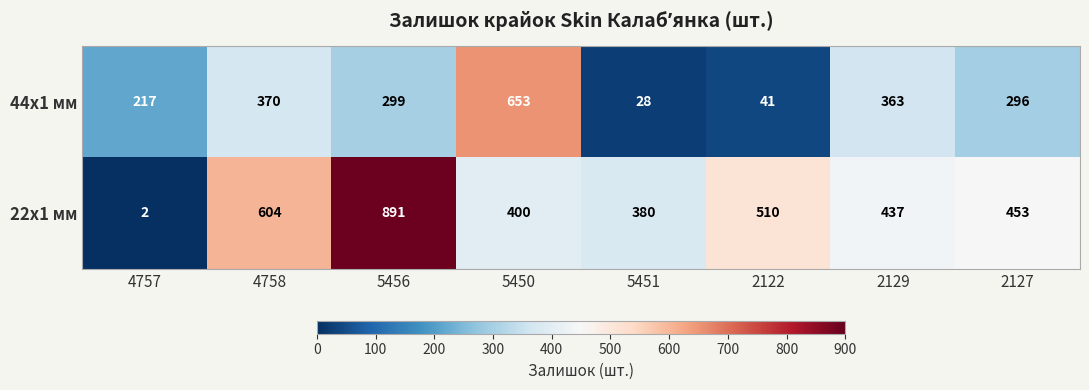

List the series in order of their overall mean, lowest first.

44x1 мм, 22x1 мм